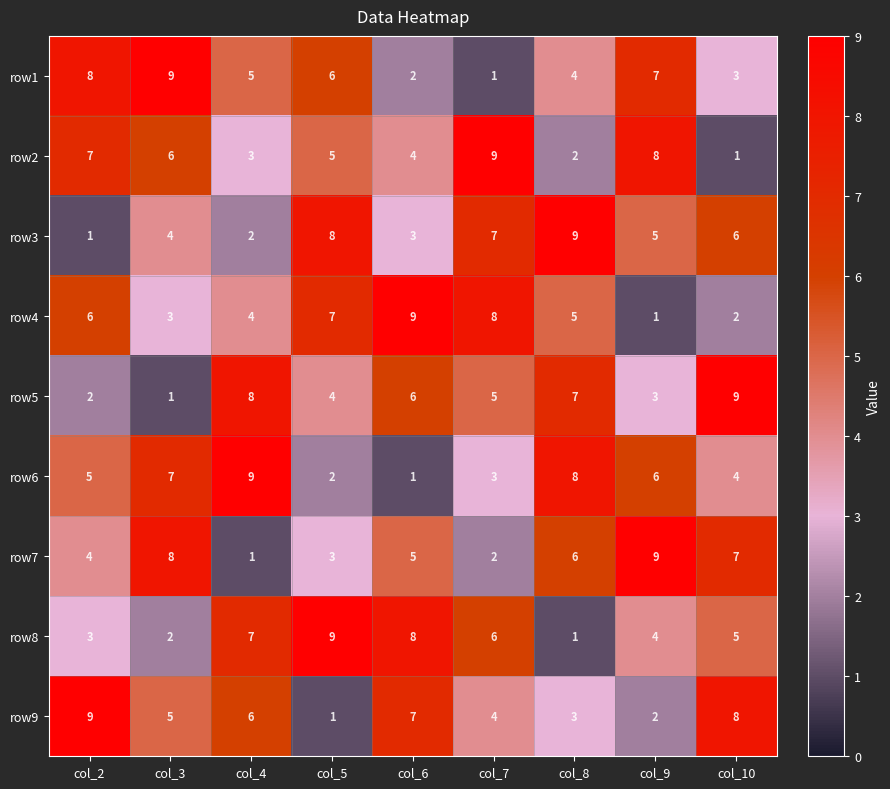

At which label does row9 first exceed 5?

col_2